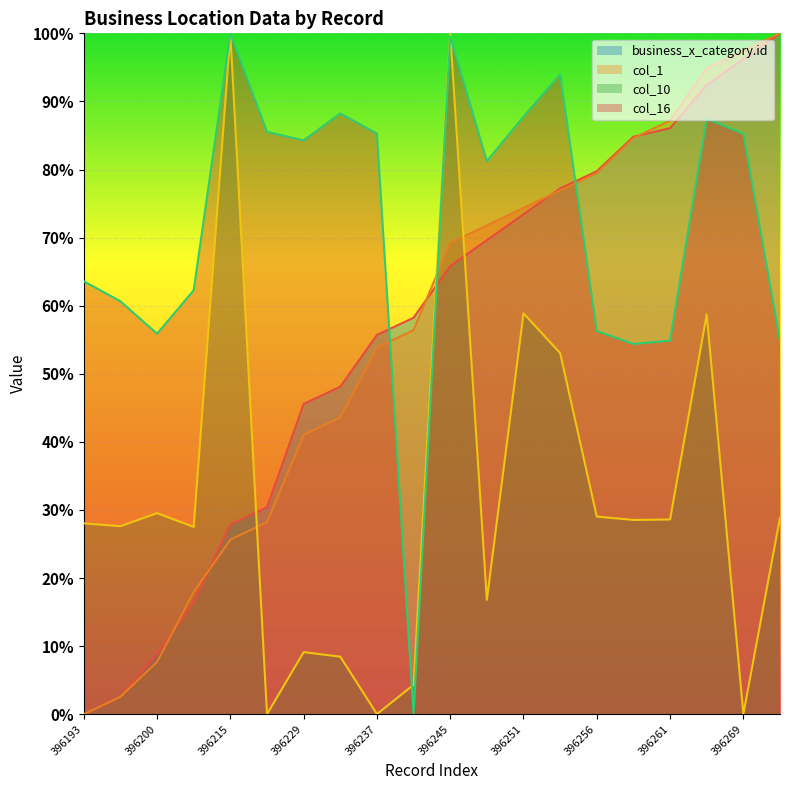

What is the greatest value displayed?

100.0